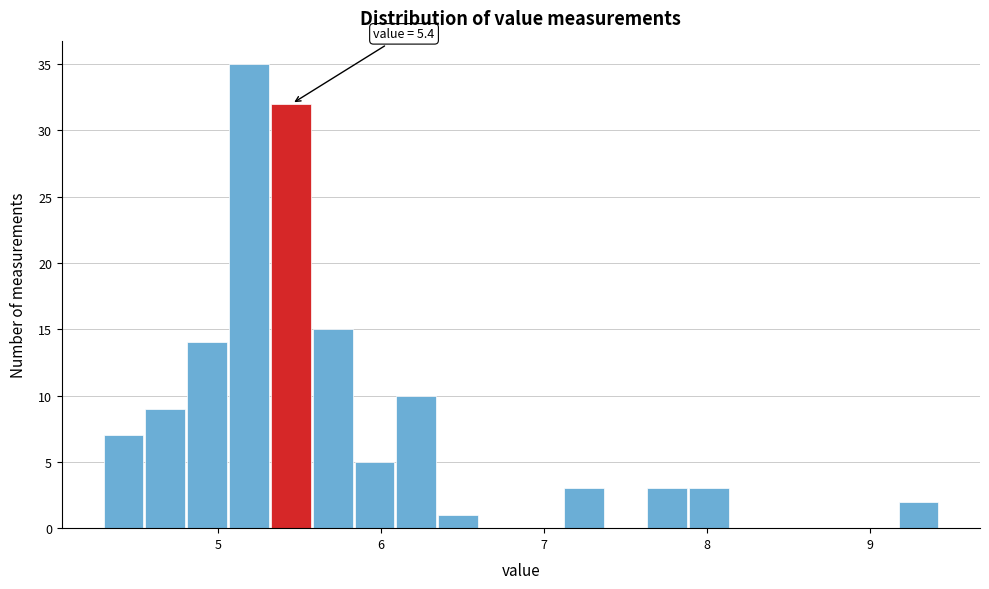

Read against the x-axis, roughly where is the centre of the tallest bar?

5.2